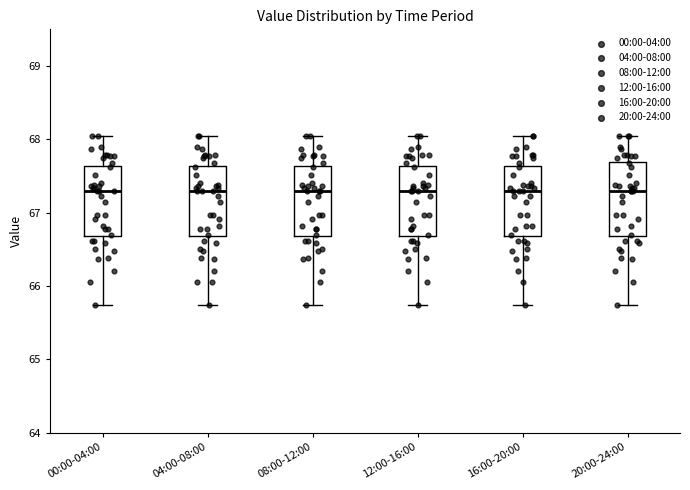

Reading left to right, read every box against the y-axis: the position of its median line, the range the box covers, and the ends of its whiskers. The values are not printed on the chart, so give them approximately, as read against the axis.

00:00-04:00: median 67.3, box 66.7 to 67.6, whiskers 65.7 to 68.0
04:00-08:00: median 67.3, box 66.7 to 67.6, whiskers 65.7 to 68.0
08:00-12:00: median 67.3, box 66.7 to 67.6, whiskers 65.7 to 68.0
12:00-16:00: median 67.3, box 66.7 to 67.6, whiskers 65.7 to 68.0
16:00-20:00: median 67.3, box 66.7 to 67.6, whiskers 65.7 to 68.0
20:00-24:00: median 67.3, box 66.7 to 67.7, whiskers 65.7 to 68.0